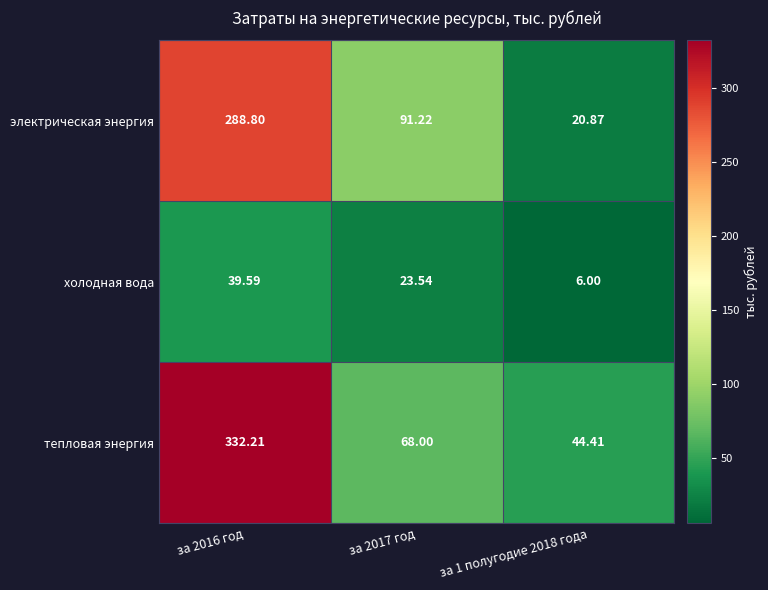

Which series has the largest range (max minus min)?

тепловая энергия